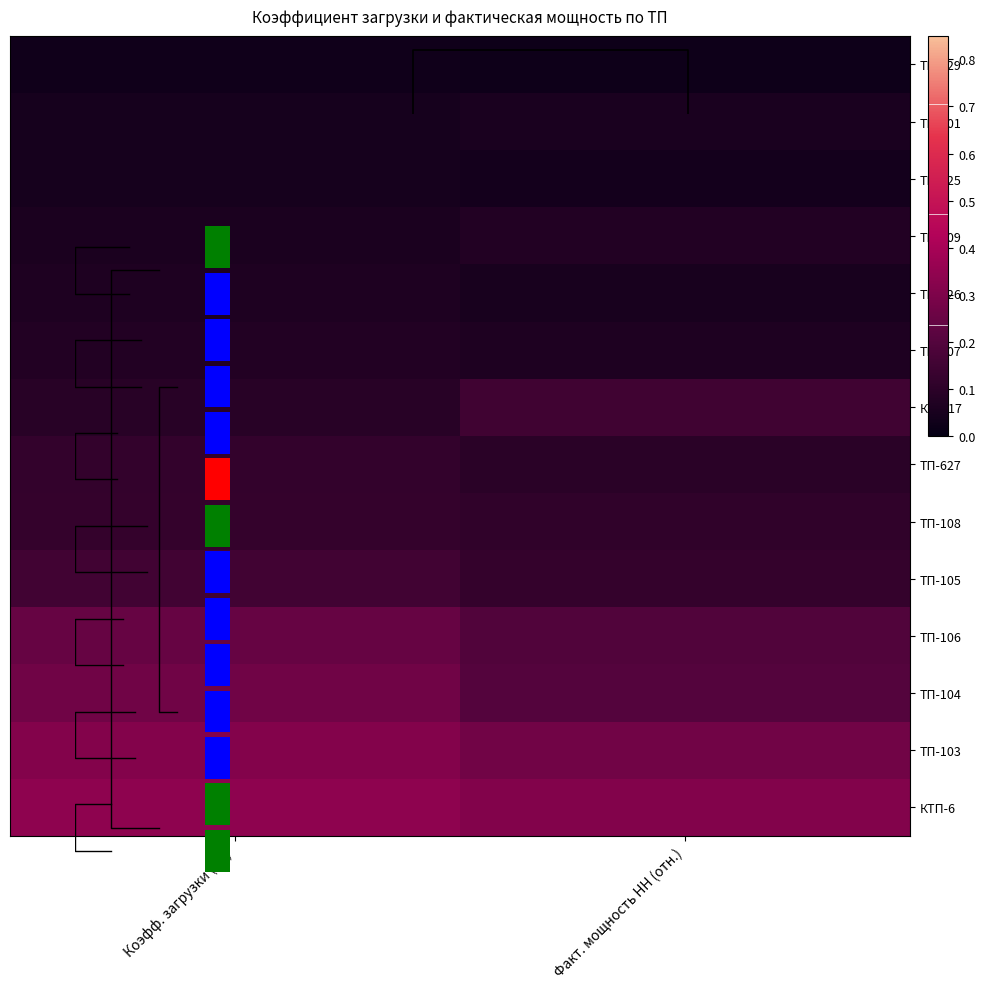

True or false: ТП-103 has a value of 0.5 at Коэфф. загрузки (Кн).

False